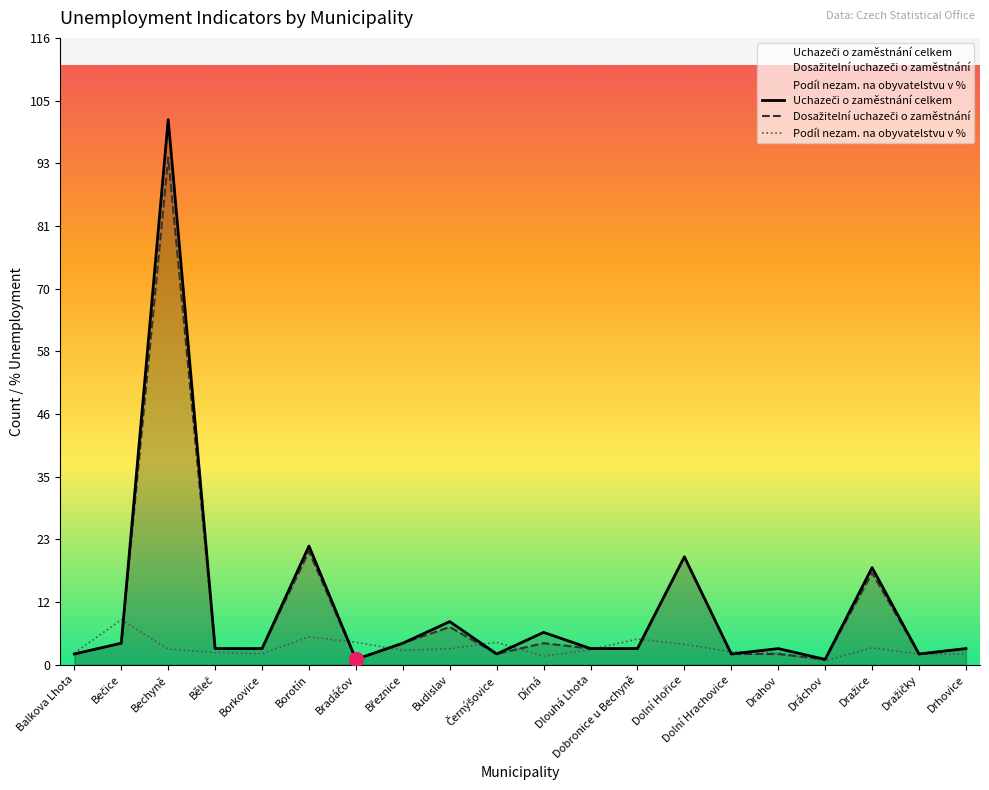

In Dosažitelní uchazeči o zaměstnání, how many points are higher than both neighbors (excluding endpoints)?

6